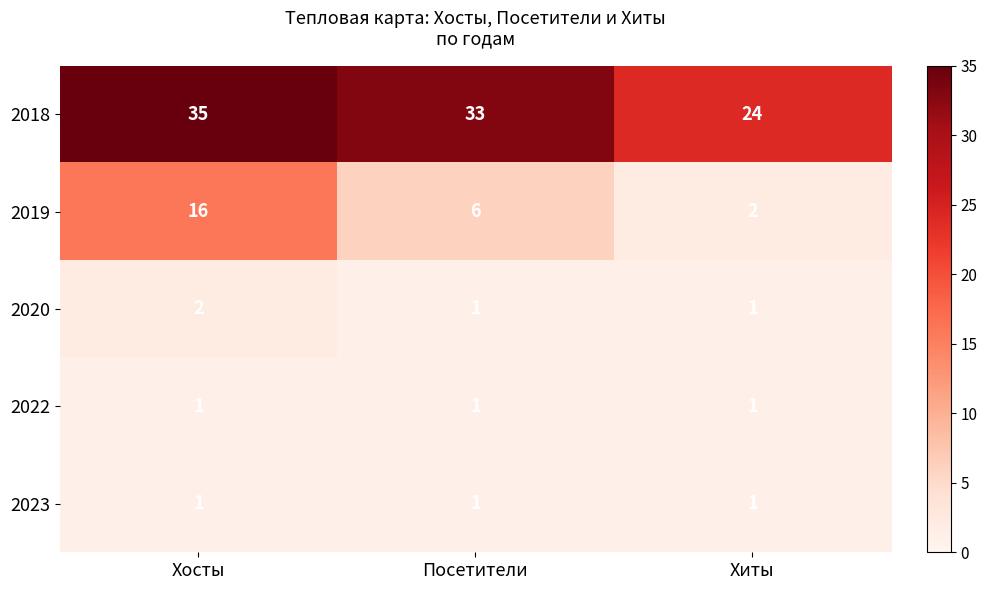

What is the maximum value shown in the chart?

35